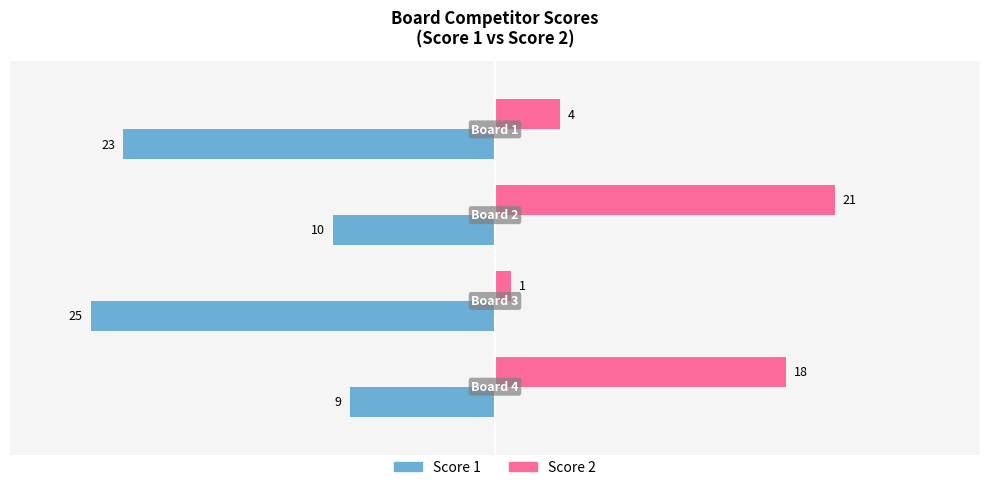

Rank the series by their maximum value, from highest to lowest.

Score 2, Score 1